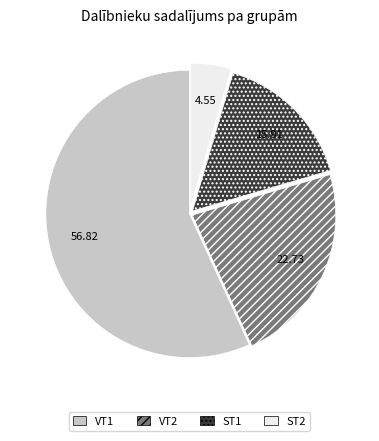

The VT2 slice represents 23% of the pie. True or false?

True